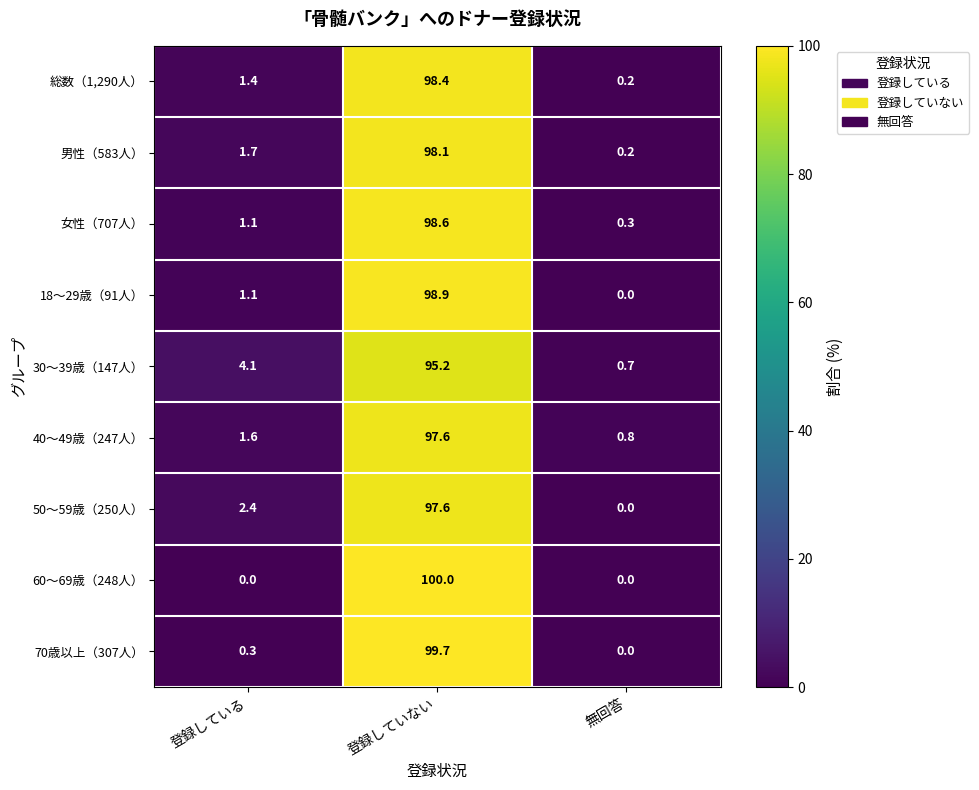

What is the total value across all series at 登録している?

13.7